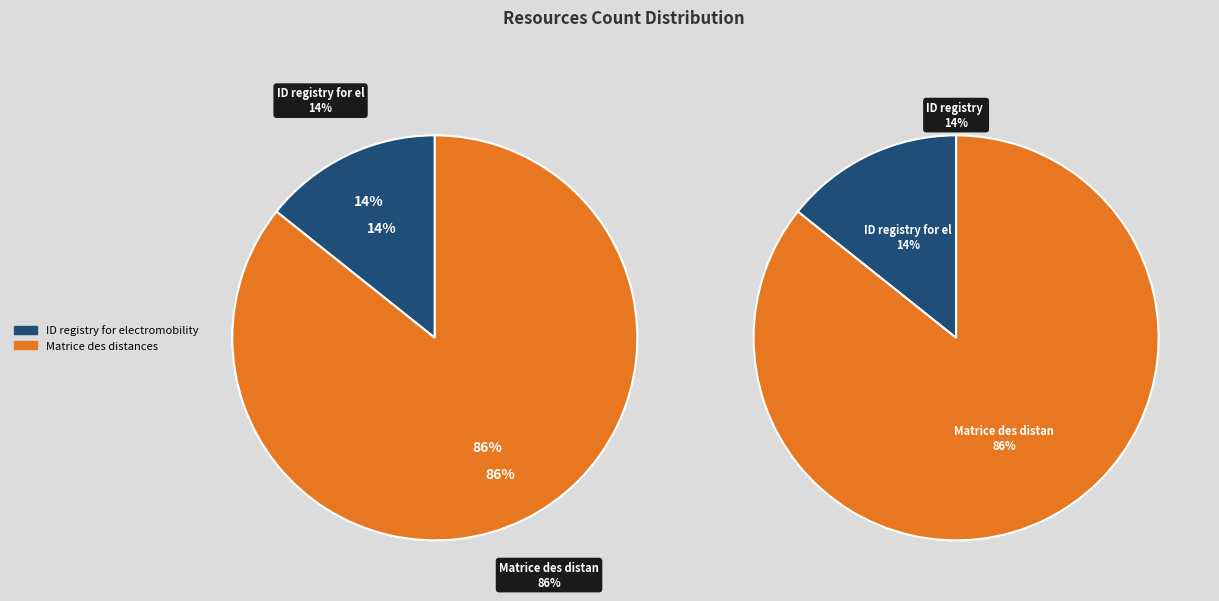

Between ID registry for electromobility and Matrice des distances, which is larger?

Matrice des distances